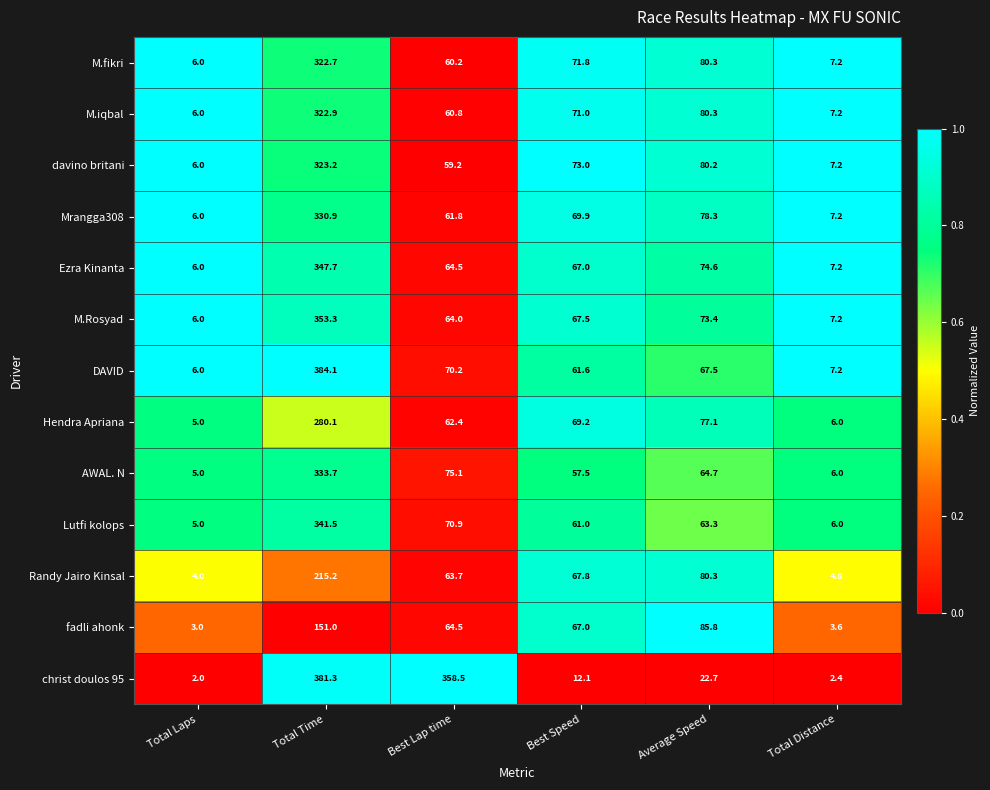

How many distinct data groups are displayed?

13